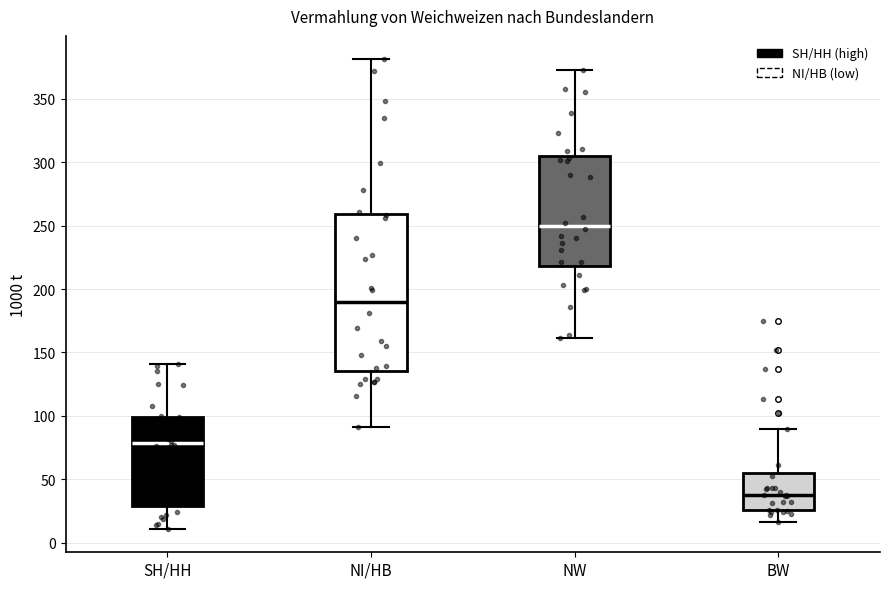

Which box's median line is the highest?

NW